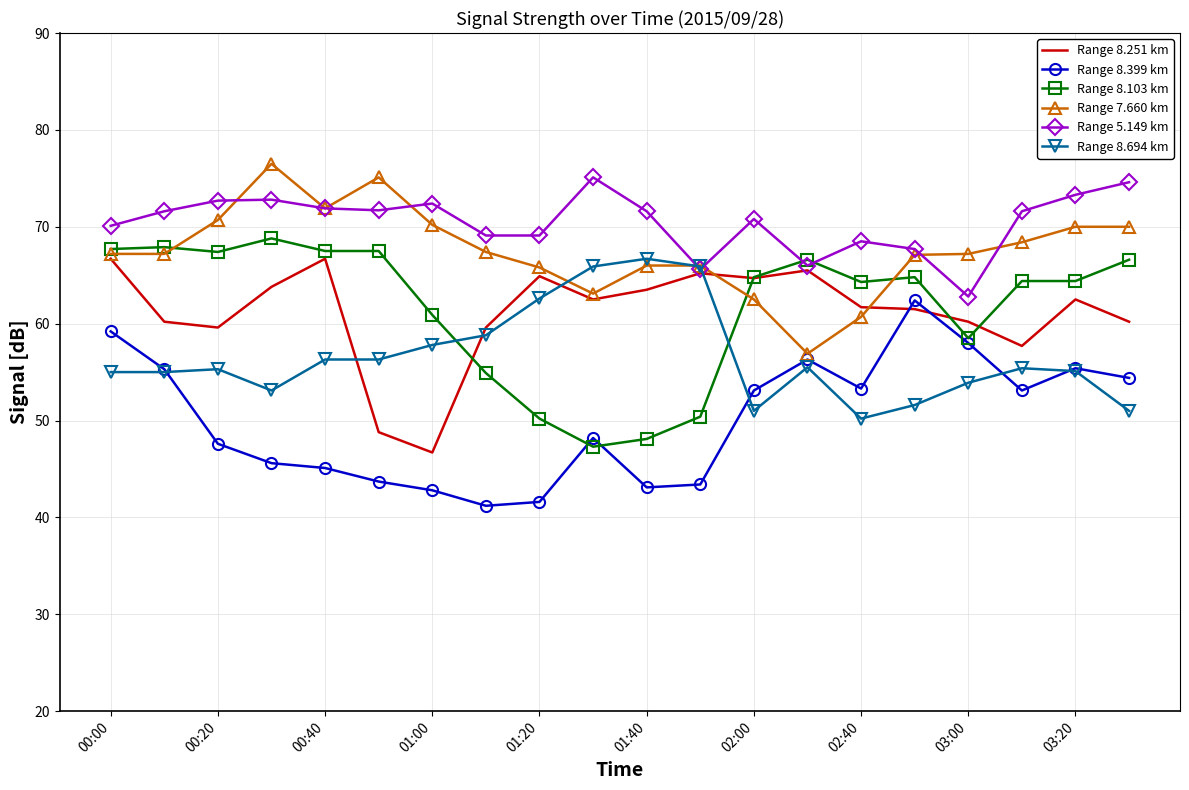

Which series has the largest total across all categories?

Range 5.149 km